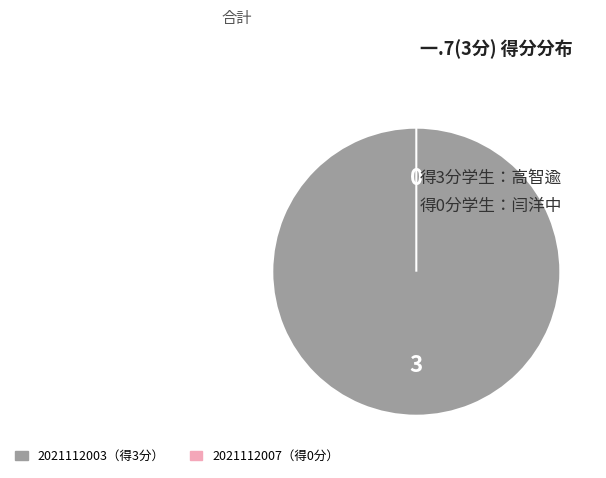

To the nearest percent, what is the average slice percentage?

50%